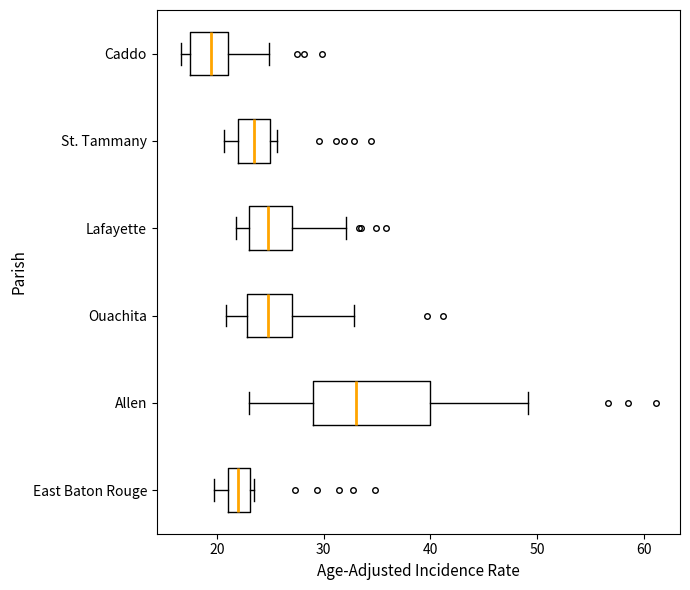

Which box has the furthest to the right median line?

Allen